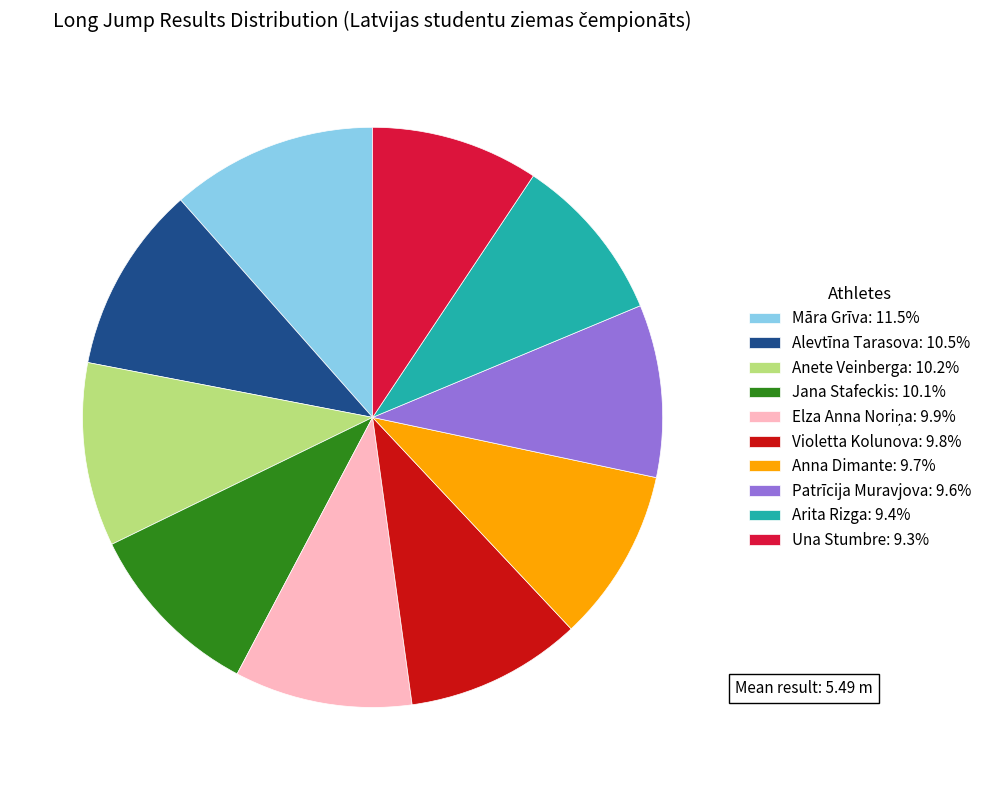

Does Una Stumbre represent more than half of the total?

No